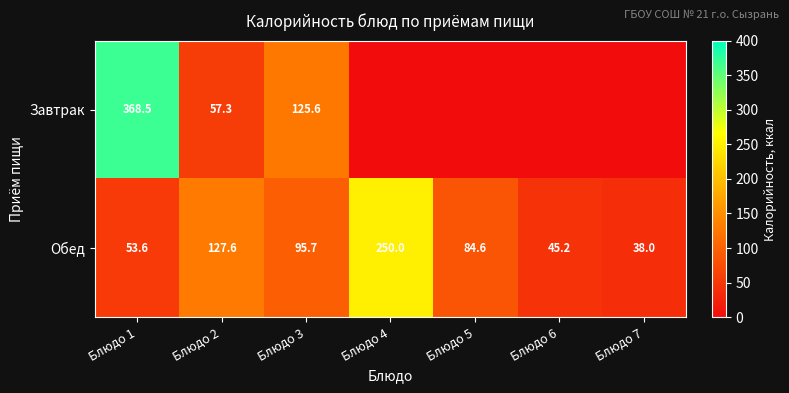

How many data points in Обед are above 84?

4